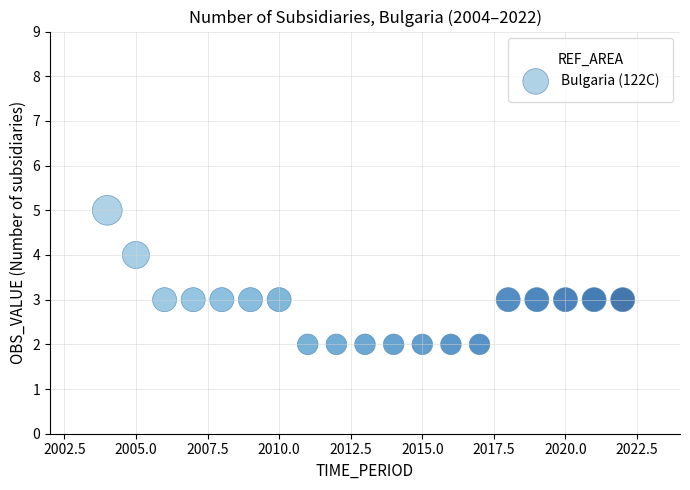

What is the range of X values (max minus min)?

18